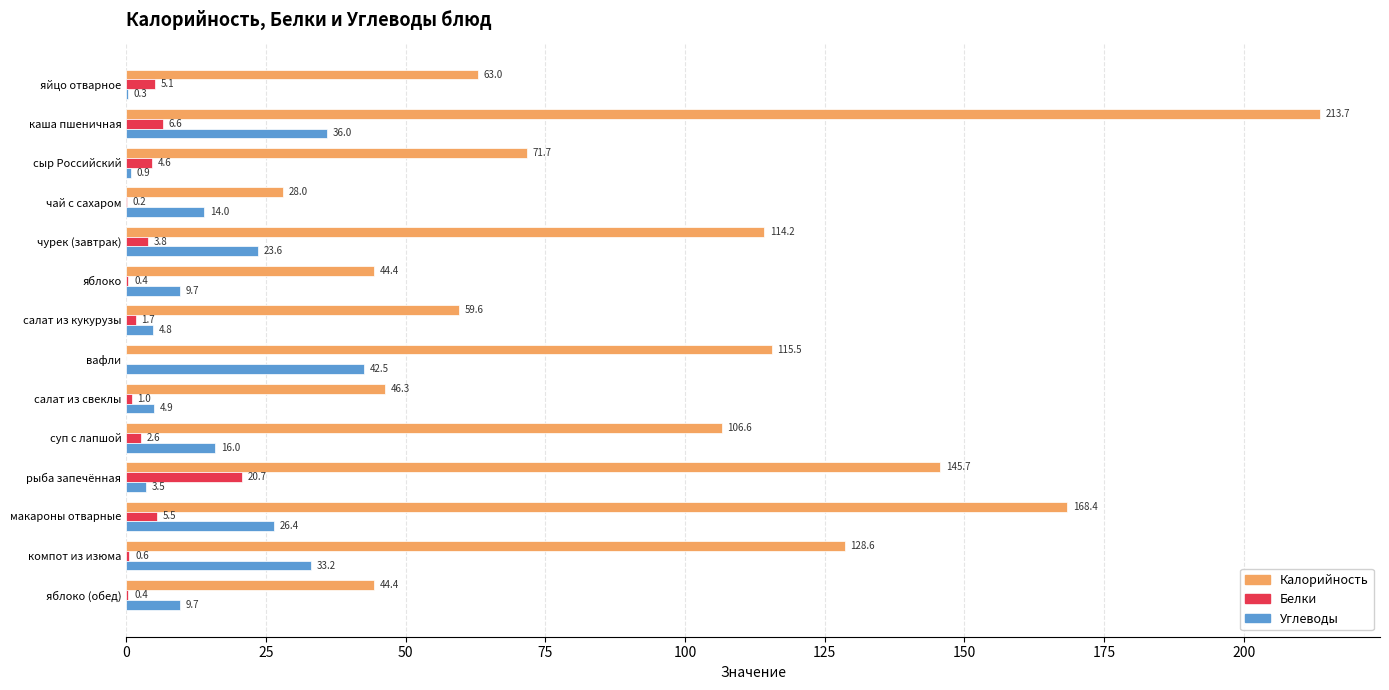

Is it true that Калорийность equals 115.5 at вафли?

True